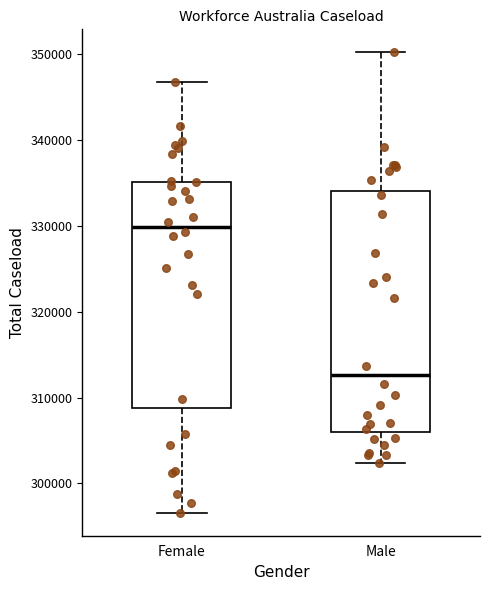

Where is the lower edge of the box for Male on the y-axis? The values are not printed on the chart, so give them approximately, as read against the axis.

306000